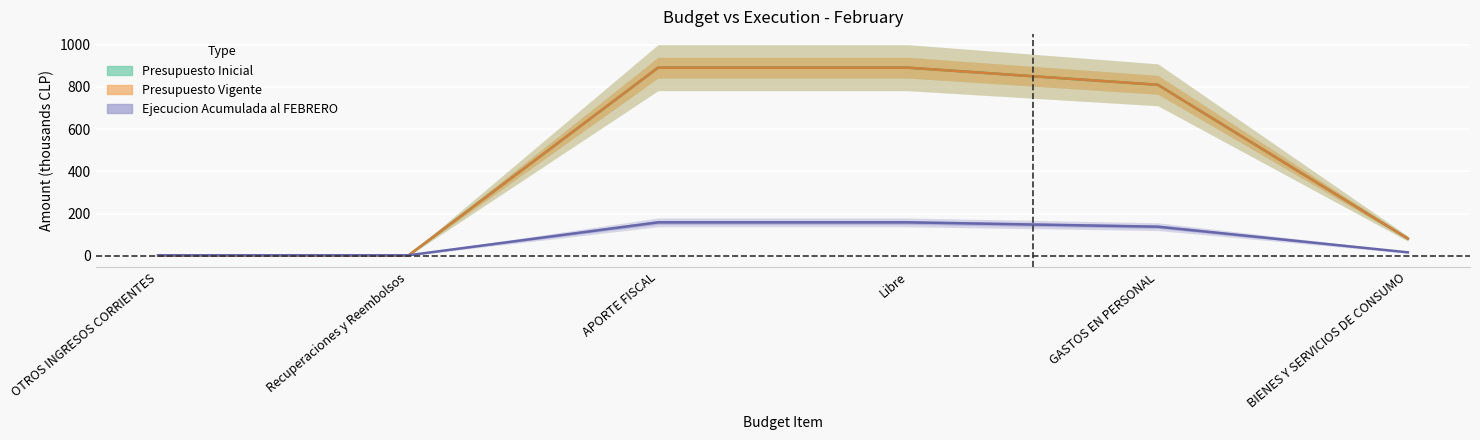

What is the average value of the Ejecucion Acumulada al FEBRERO series?

79.1